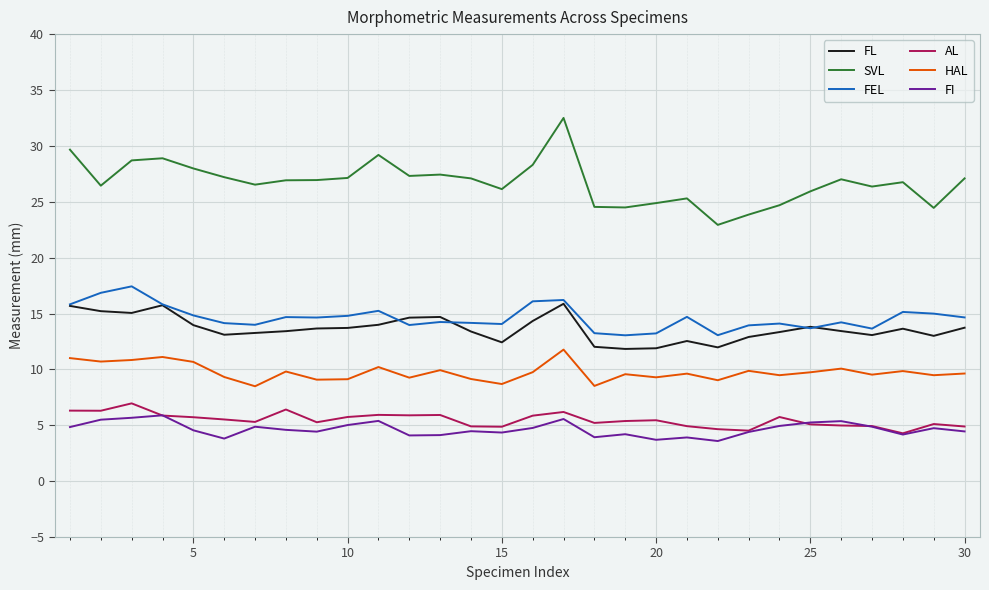

How many lines are shown in the chart?

6